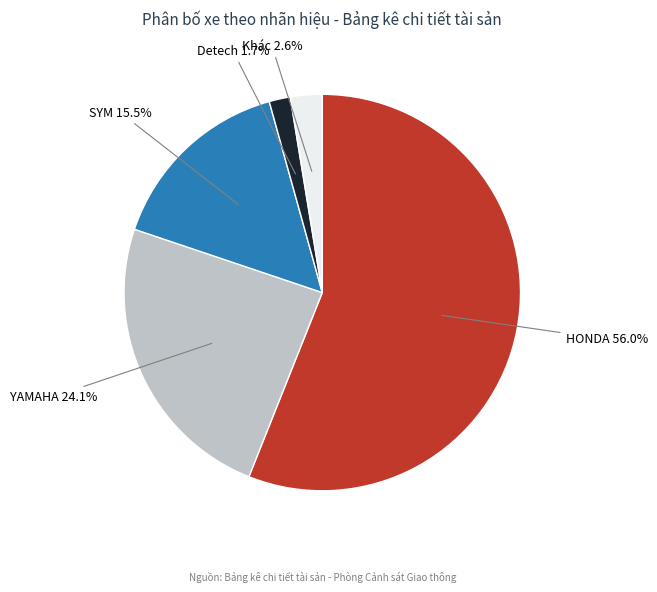

Is there any slice that represents more than half of the pie?

Yes